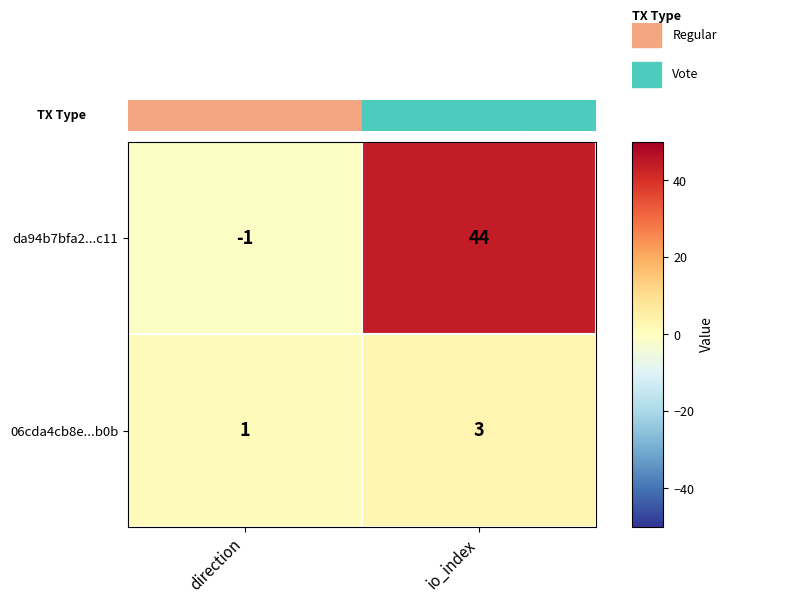

Which series has the largest range (max minus min)?

da94b7bfa2...c11